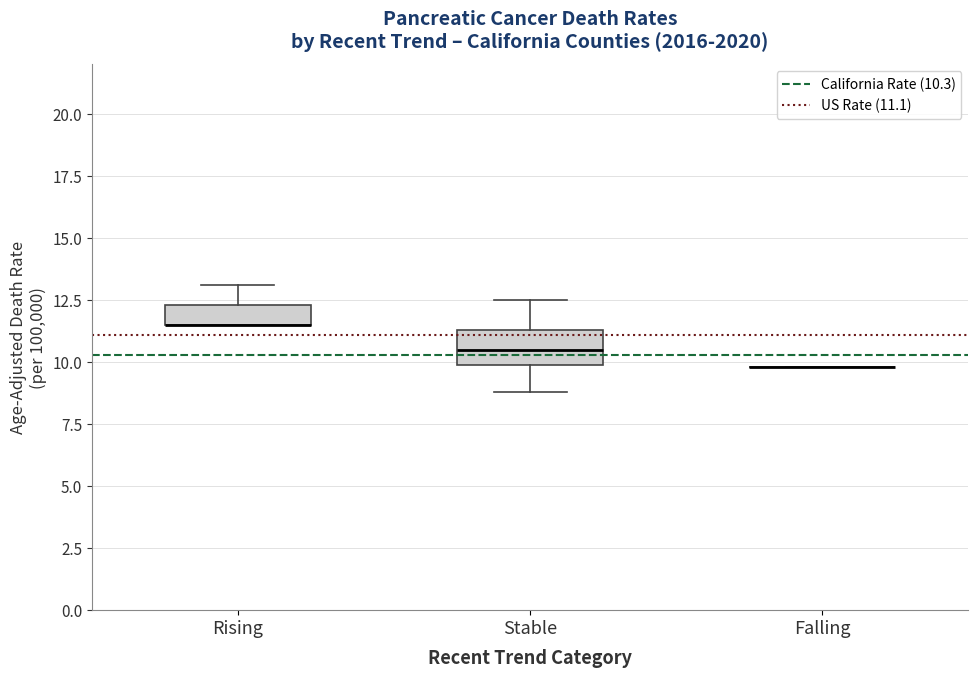

Where is the upper edge of the box for Stable on the y-axis? The values are not printed on the chart, so give them approximately, as read against the axis.

11.5